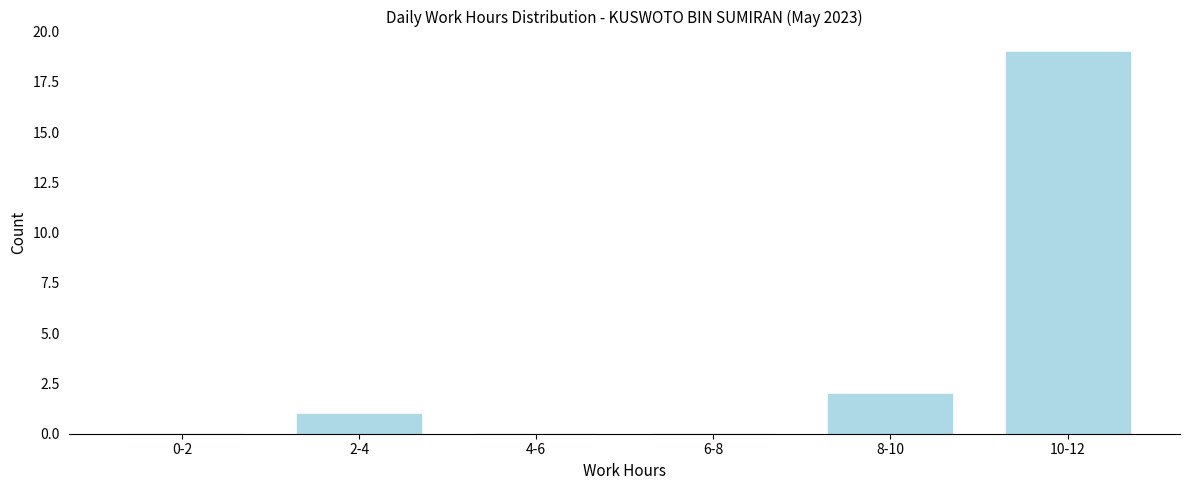

Reading left to right, transcribe all the data shown in this chart.

0-2=0	2-4=1	4-6=0	6-8=0	8-10=2	10-12=19